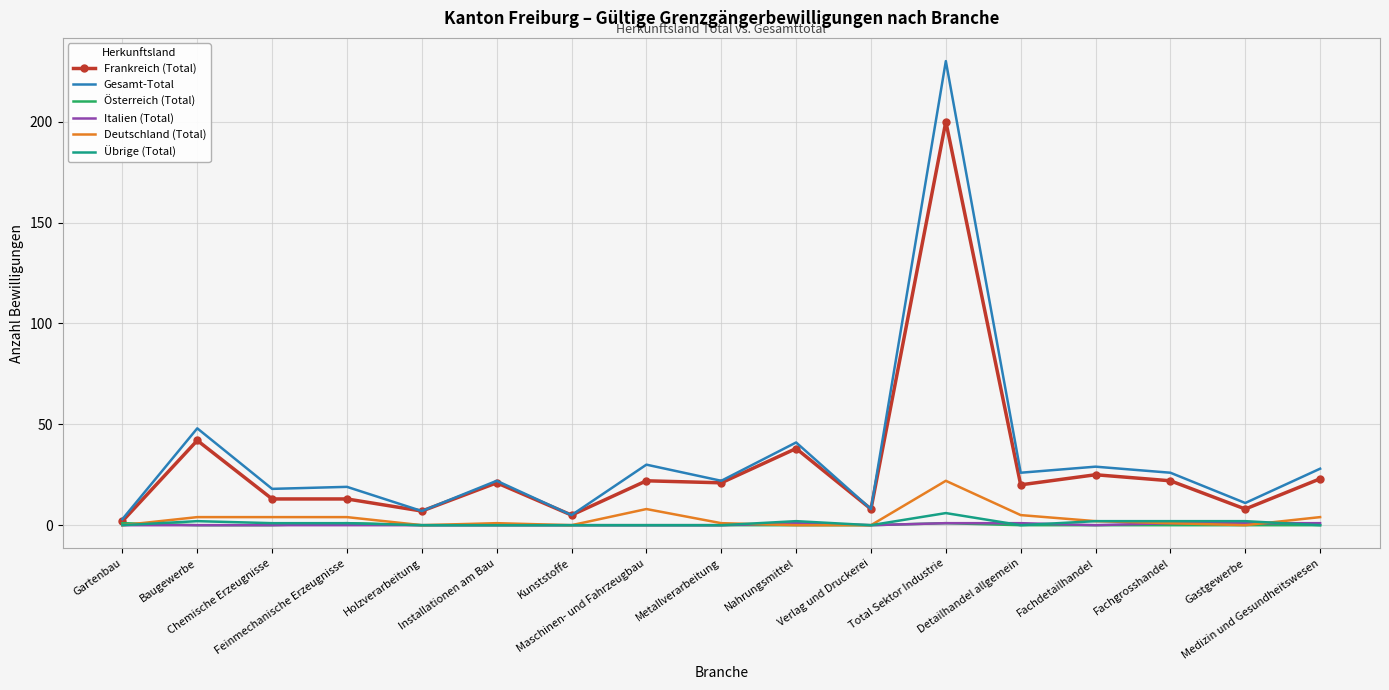

How many distinct data groups are displayed?

6